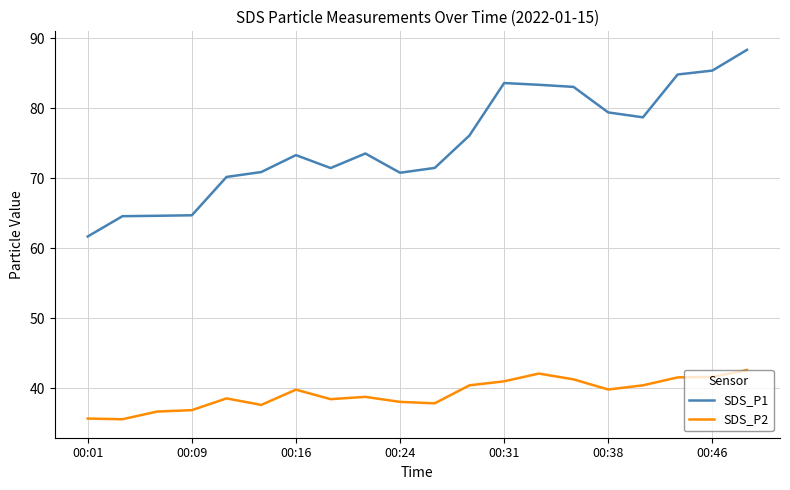

Which series has the largest range (max minus min)?

SDS_P1